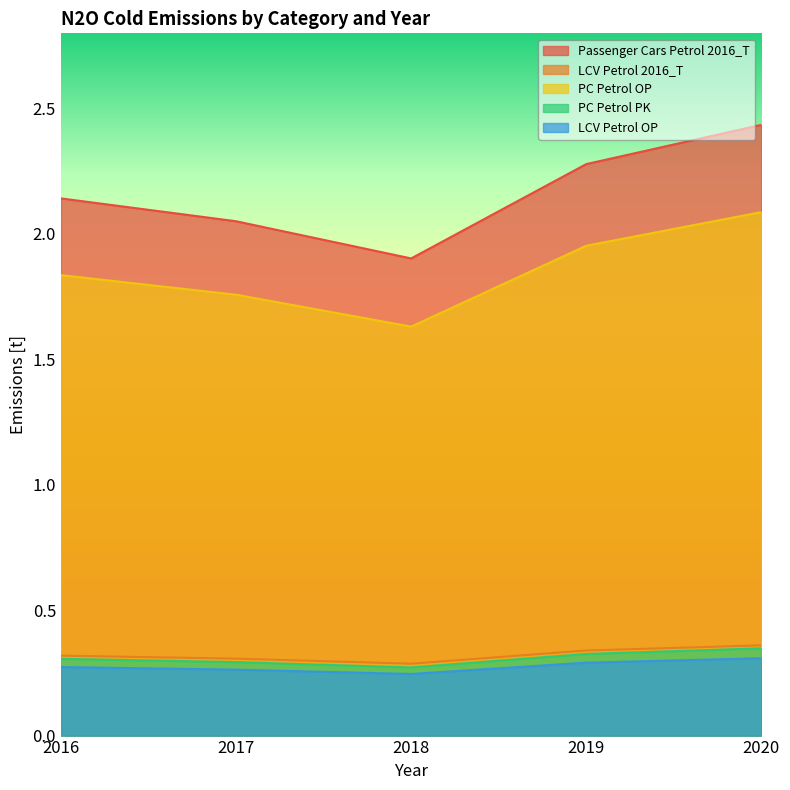

True or false: PC Petrol OP and LCV Petrol 2016_T cross at least once.

False